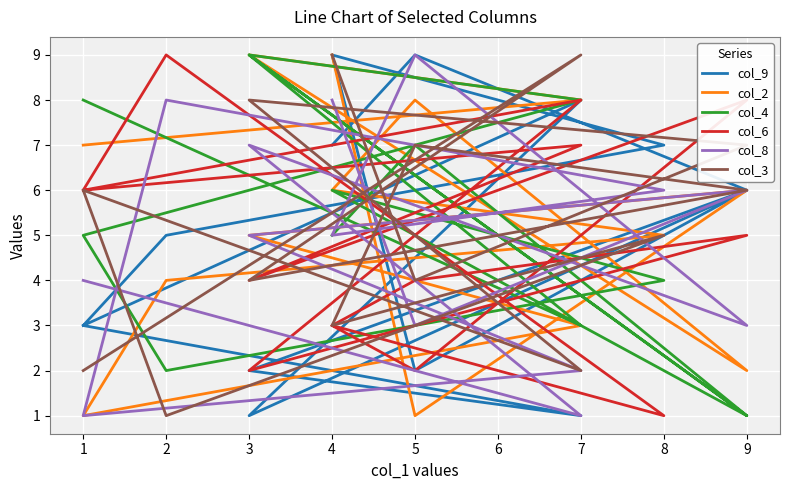

What is the difference between the highest and lowest values at 2?

8